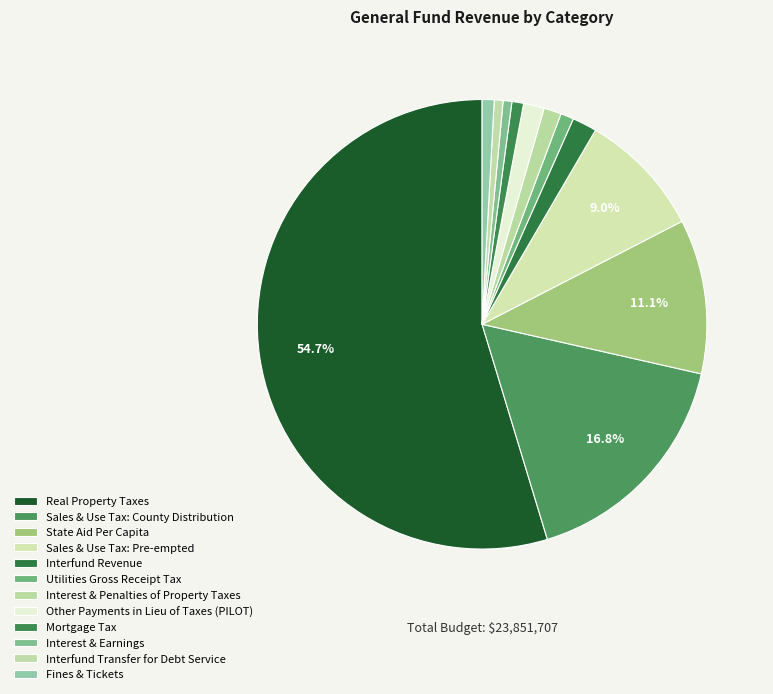

To the nearest percent, what percentage of the pie is Mortgage Tax?

1%